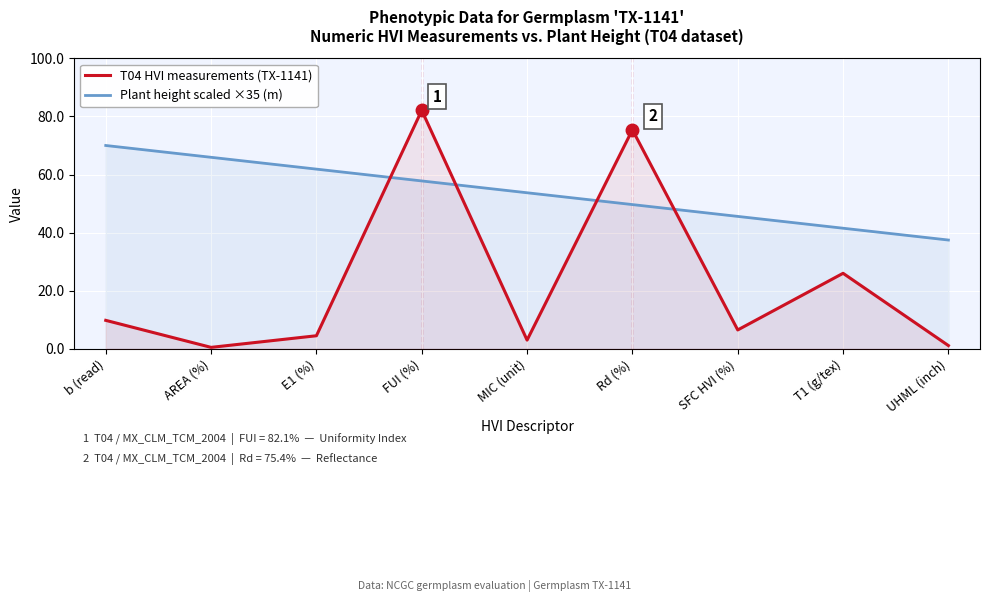

Rank the categories by value from lowest to highest.

AREA (%), UHML (inch), MIC (unit), E1 (%), SFC HVI (%), b (read), T1 (g/tex), Rd (%), FUI (%)